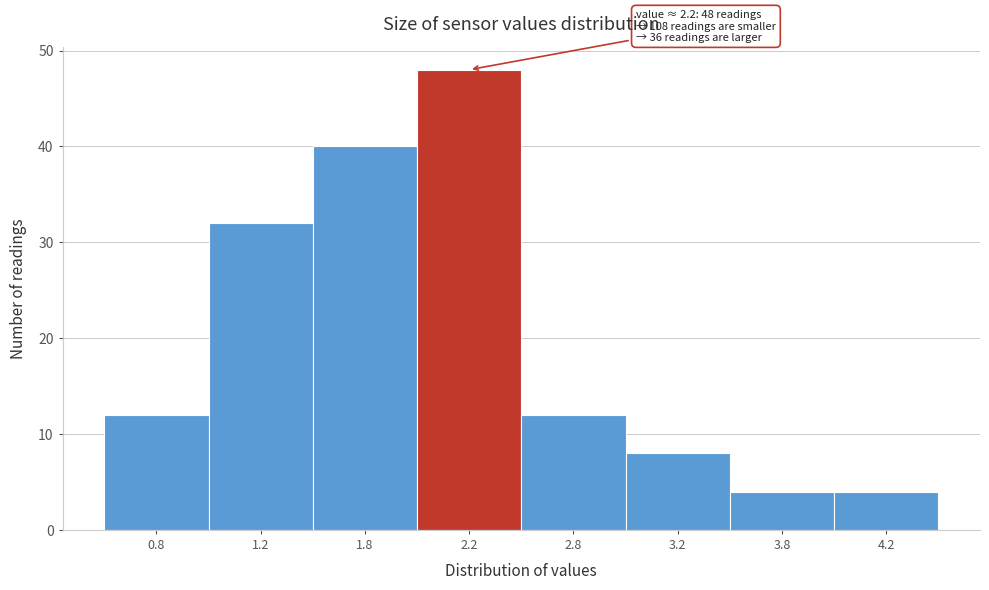

Reading right to left, extract all data points from this chart.

4.2=4	3.8=4	3.2=8	2.8=12	2.2=48	1.8=40	1.2=32	0.8=12